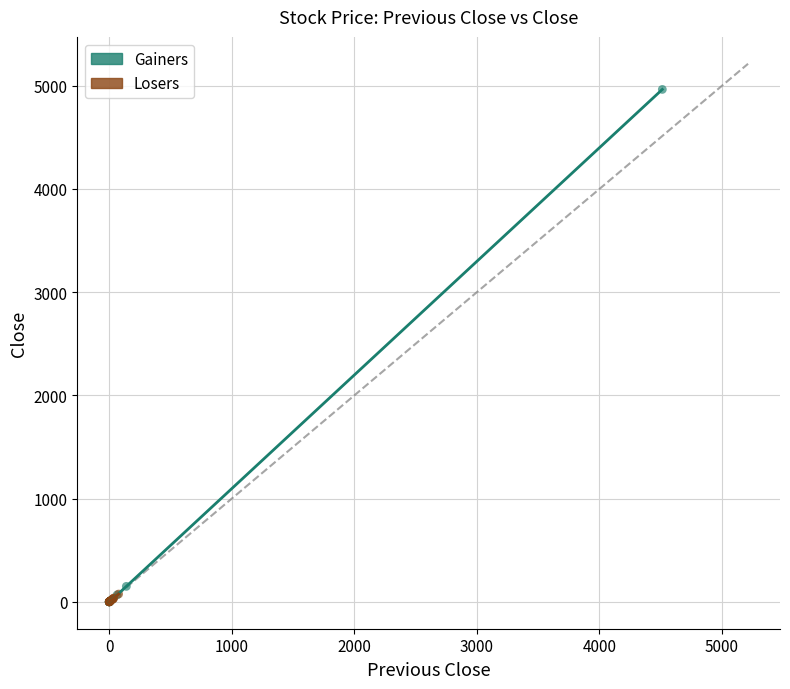

What are all the series names shown in the legend?

Gainers, Losers